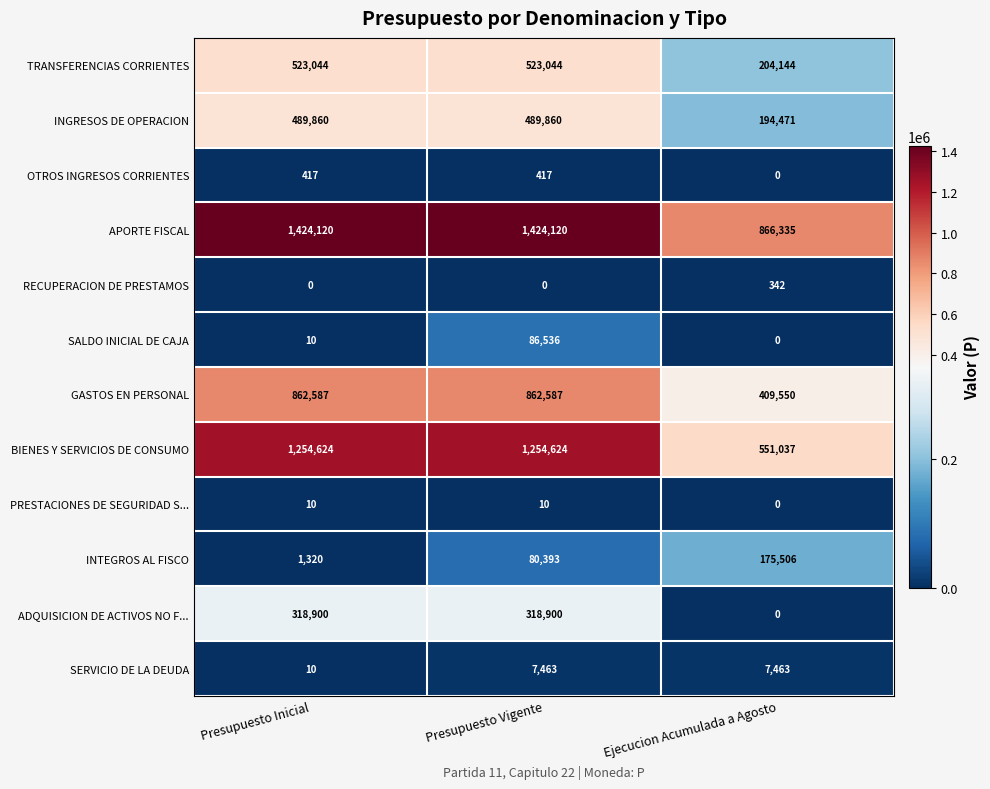

List the series in order of their peak value, highest first.

APORTE FISCAL, BIENES Y SERVICIOS DE CONSUMO, GASTOS EN PERSONAL, TRANSFERENCIAS CORRIENTES, INGRESOS DE OPERACION, ADQUISICION DE ACTIVOS NO F..., INTEGROS AL FISCO, SALDO INICIAL DE CAJA, SERVICIO DE LA DEUDA, OTROS INGRESOS CORRIENTES, RECUPERACION DE PRESTAMOS, PRESTACIONES DE SEGURIDAD S...